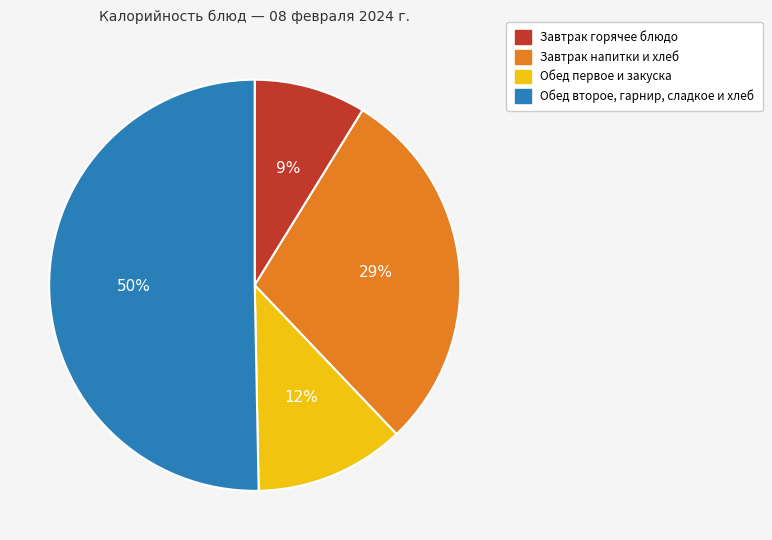

To the nearest percent, what is the average slice percentage?

25%